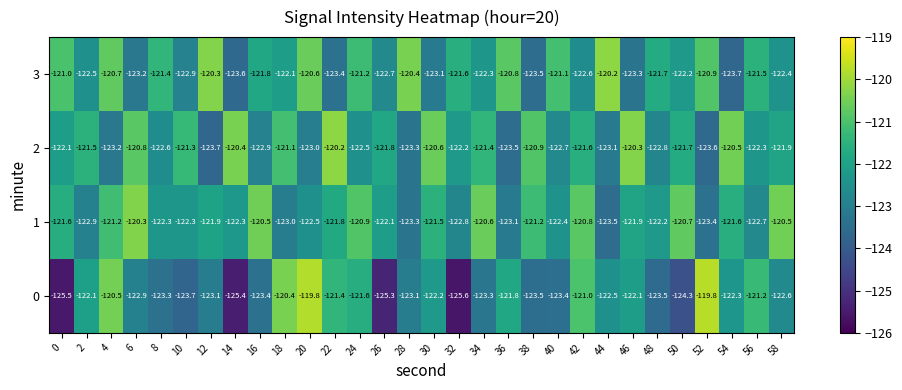

What is the average value of the 3 series?

-122.0